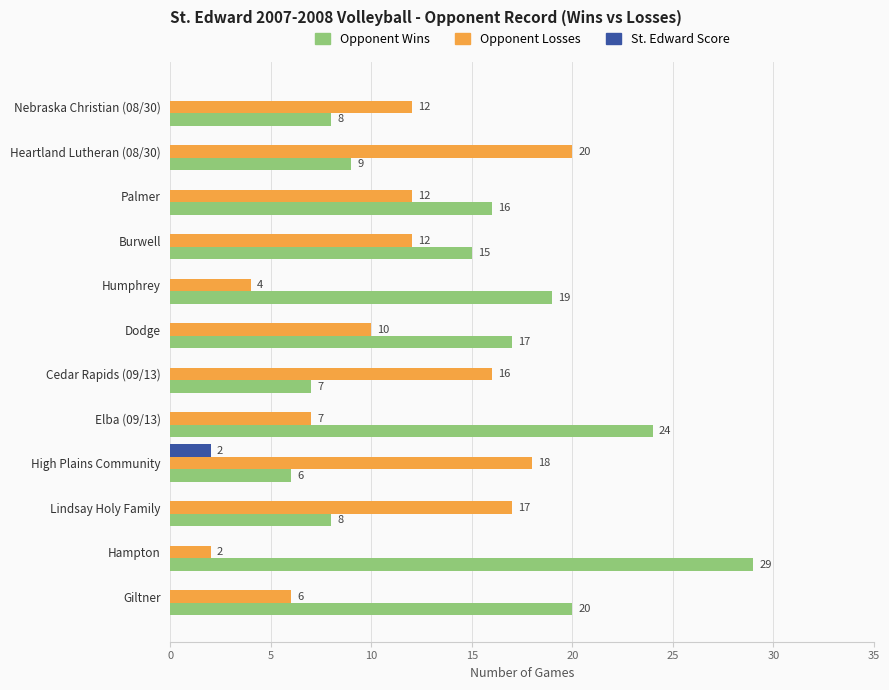

What is the total value across all series at Lindsay Holy Family?

25